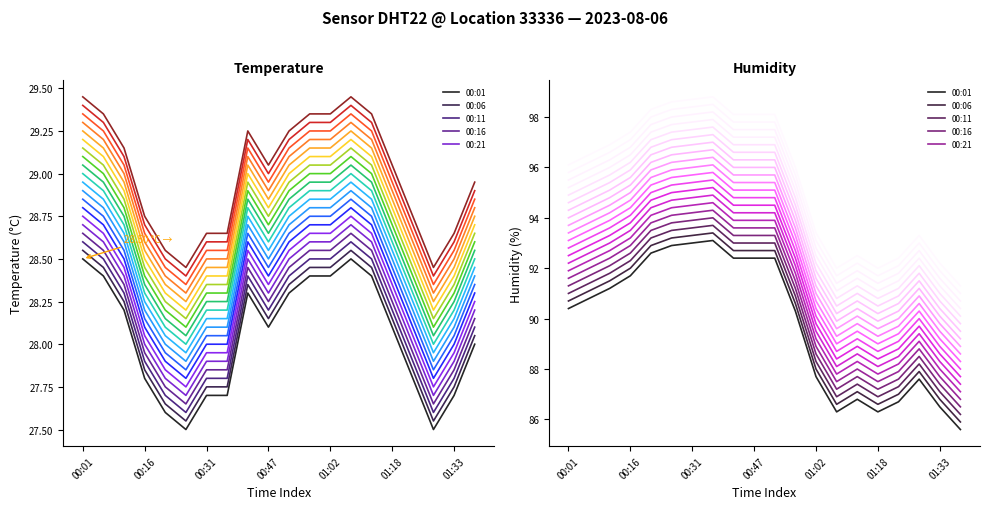

What is the maximum value shown in the chart?

93.1